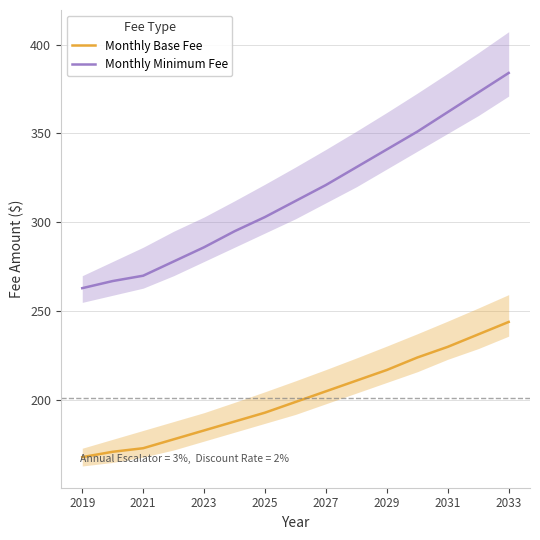

The value of Monthly Minimum Fee at 2023 is 286. True or false?

True